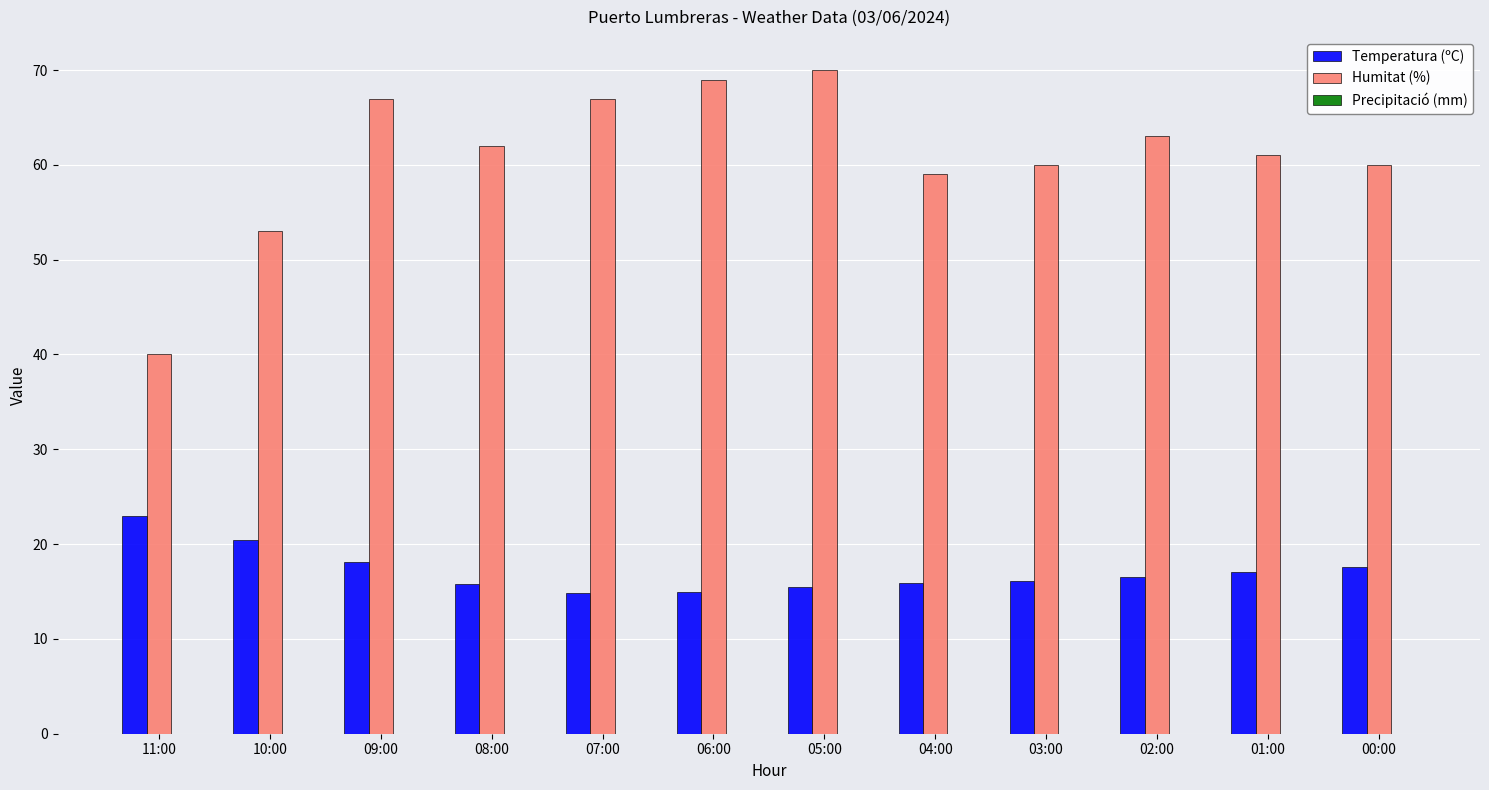

At how many categories does at least one series exceed 50?

11